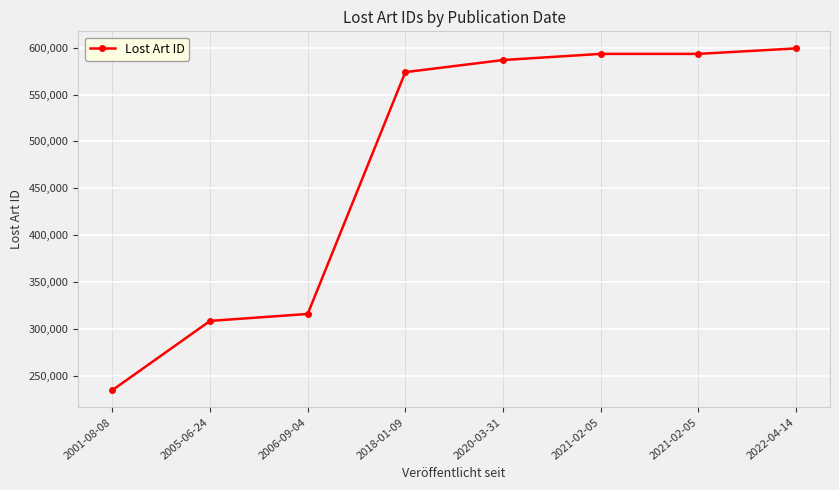

What is the ratio of the value at 2021-02-05 to the value at 2001-08-08?

2.5